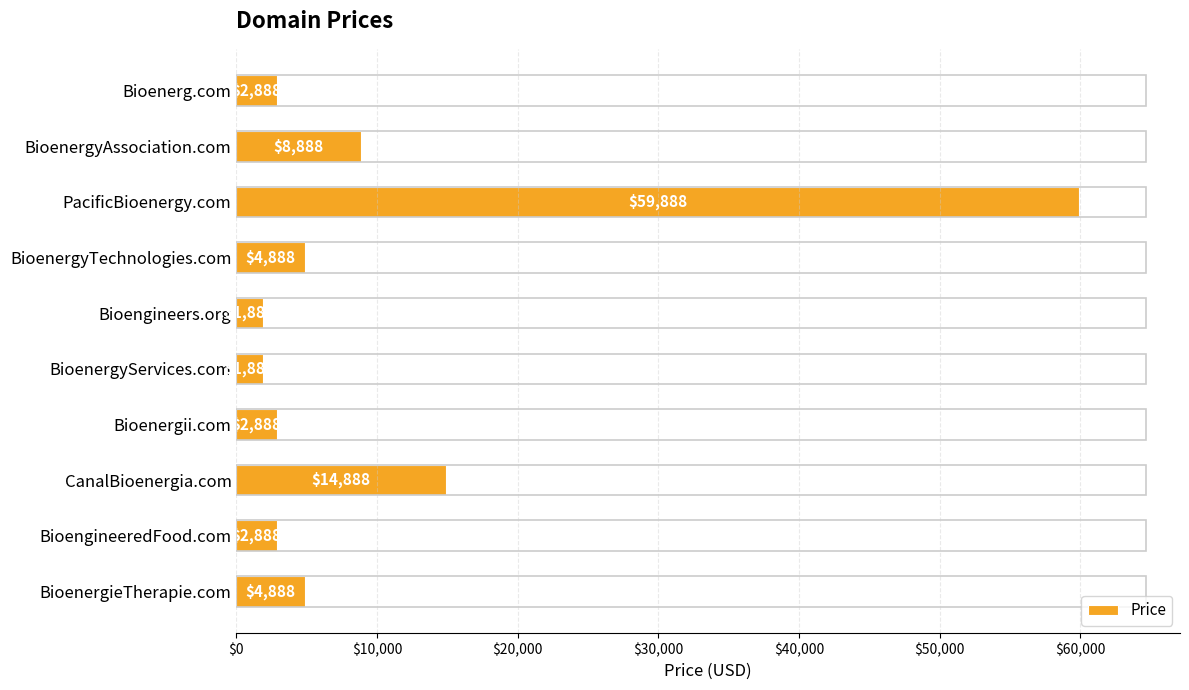

What is the difference between the maximum and second lowest values?

58000